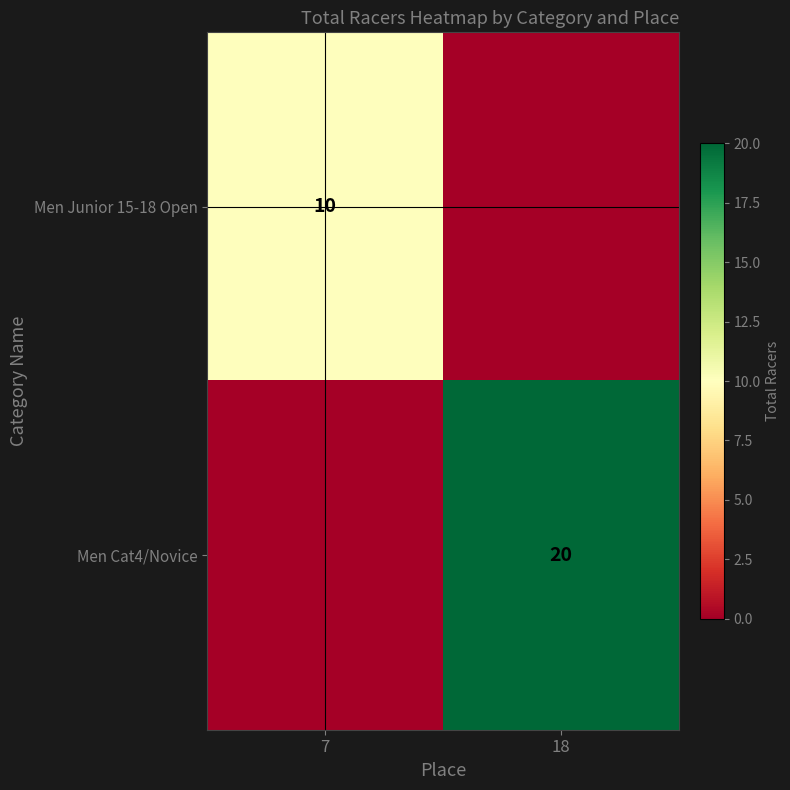

The Men Junior 15-18 Open series shows 14 at 7. True or false?

False